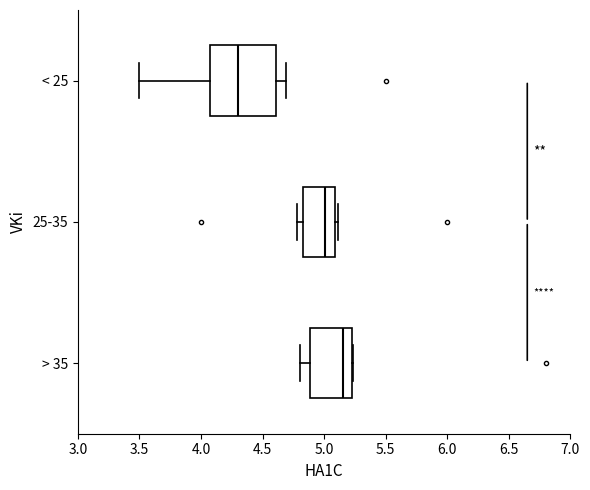

Reading bottom to top, transcribe this box plot: for each box, give where its median line is, the range the box spans, and where its two whiskers end, as read against the x-axis. The values are not printed on the chart, so give them approximately, as read against the axis.

> 35: median 5.15, box 4.90 to 5.25, whiskers 4.80 to 5.25
25-35: median 5.00, box 4.85 to 5.10, whiskers 4.80 to 5.10 (just right of the box's right edge)
< 25: median 4.30, box 4.05 to 4.60, whiskers 3.50 to 4.70